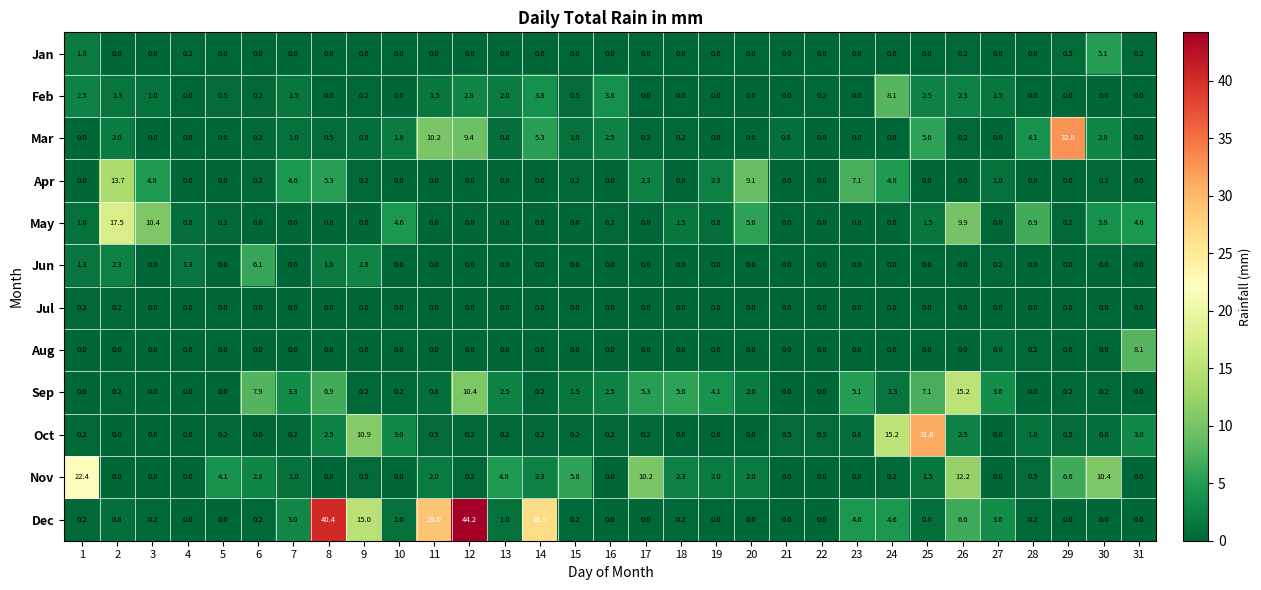

What is the sum of all Mar values?

82.2